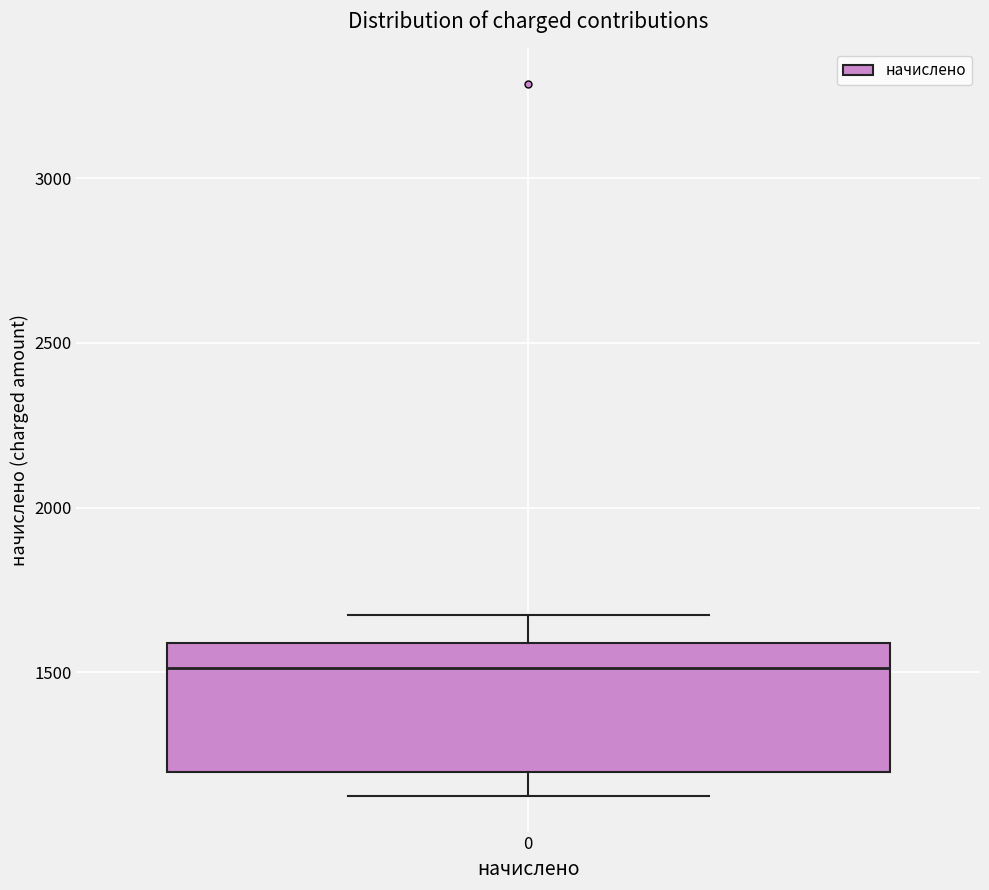

Where does the lower whisker of the box at x = 0 end on the y-axis? The values are not printed on the chart, so give them approximately, as read against the axis.

1100